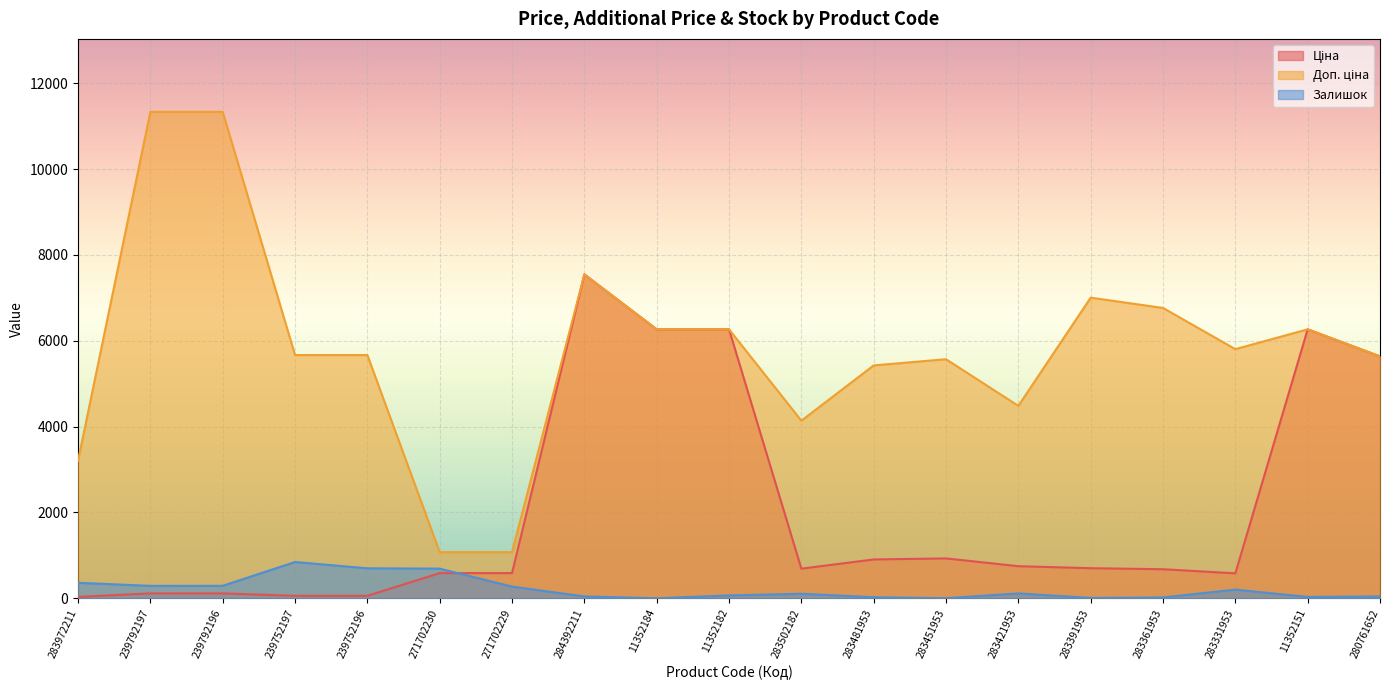

Which category has the highest value in the Доп. ціна series?

239792197